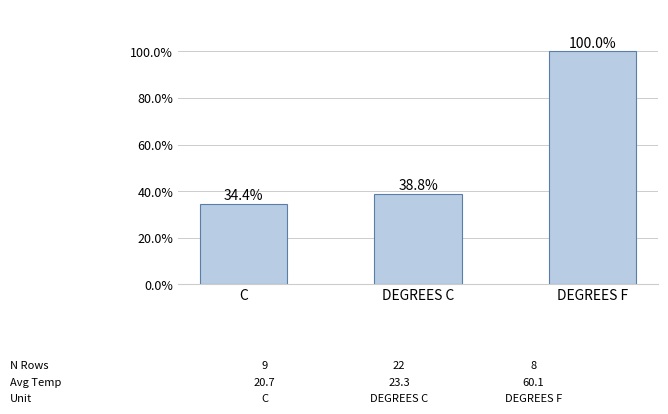

Where is the data nearest to the value 67?

DEGREES C